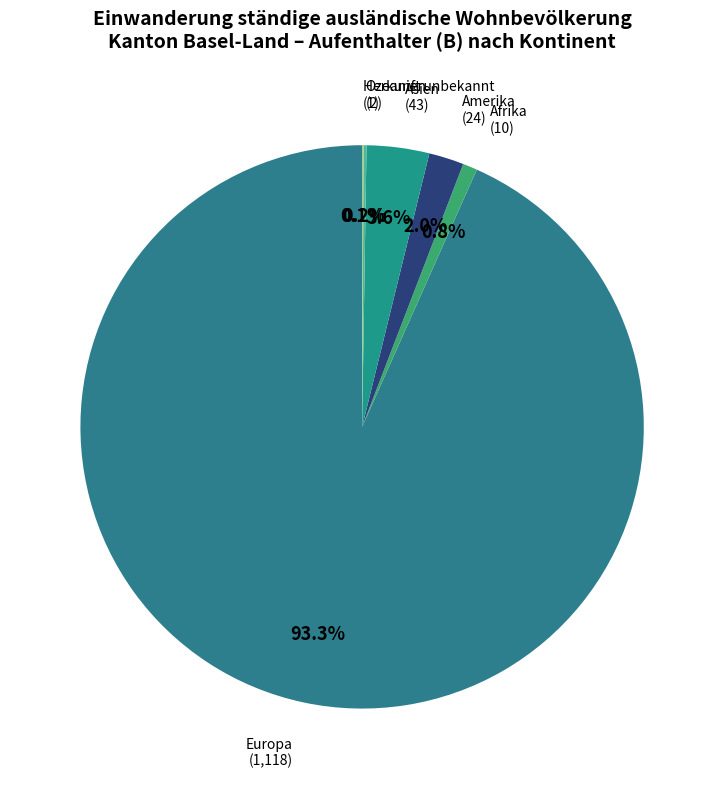

Which slice is the largest?

Europa